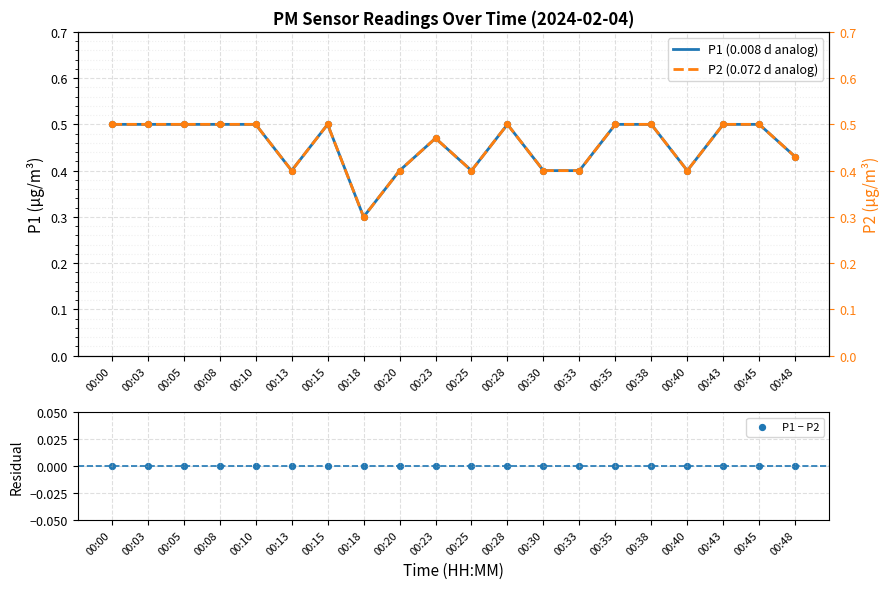

What are all the series names shown in the legend?

P1 (0.008 d analog), P2 (0.072 d analog), P1 − P2